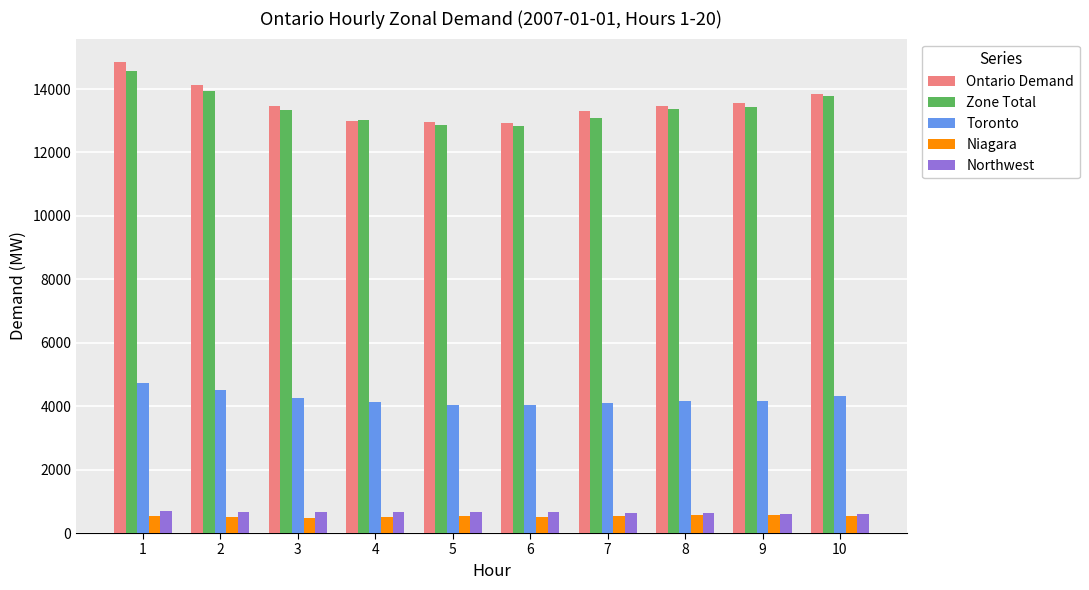

What is the lowest value of the Toronto series?

4027